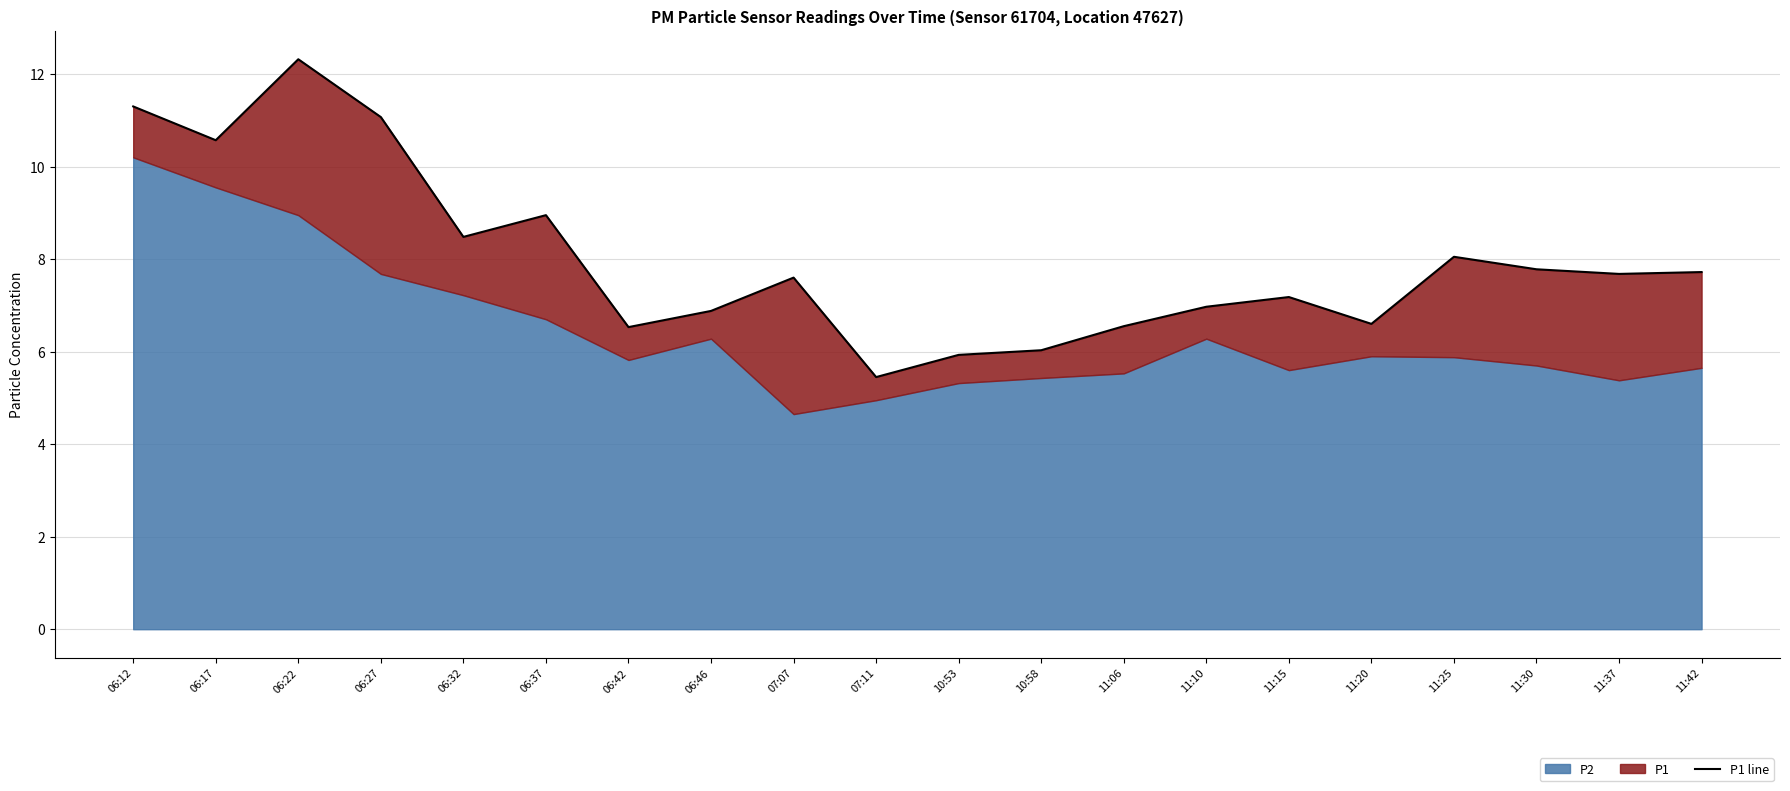

True or false: the data shows 11.1 at 06:27.

True